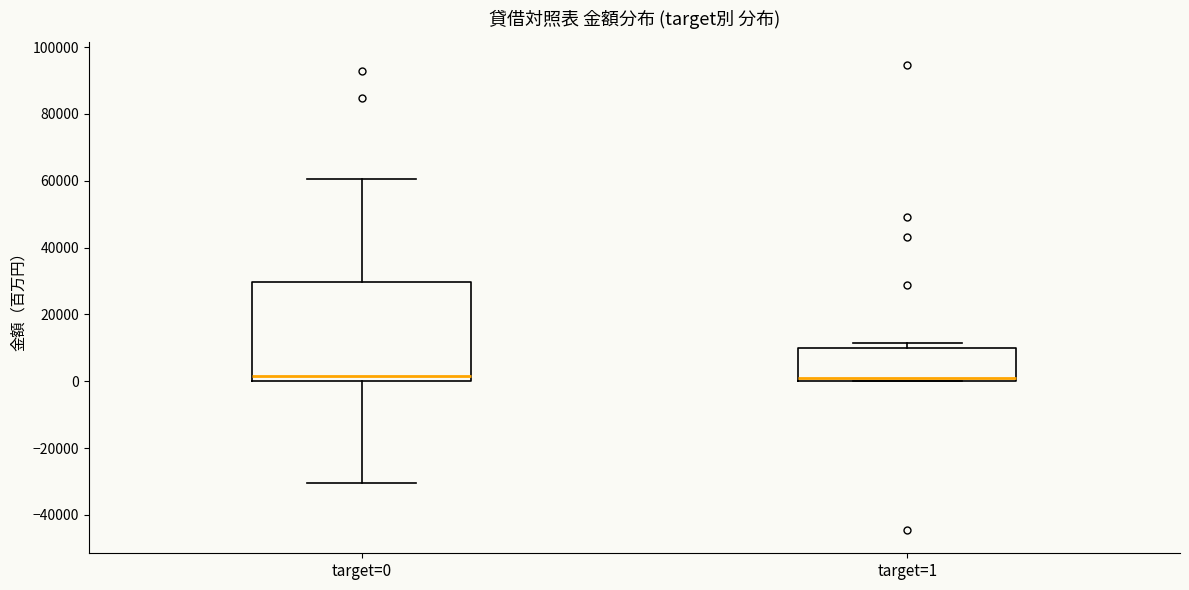

Which box is the tallest, from its lower edge to its upper edge?

target=0